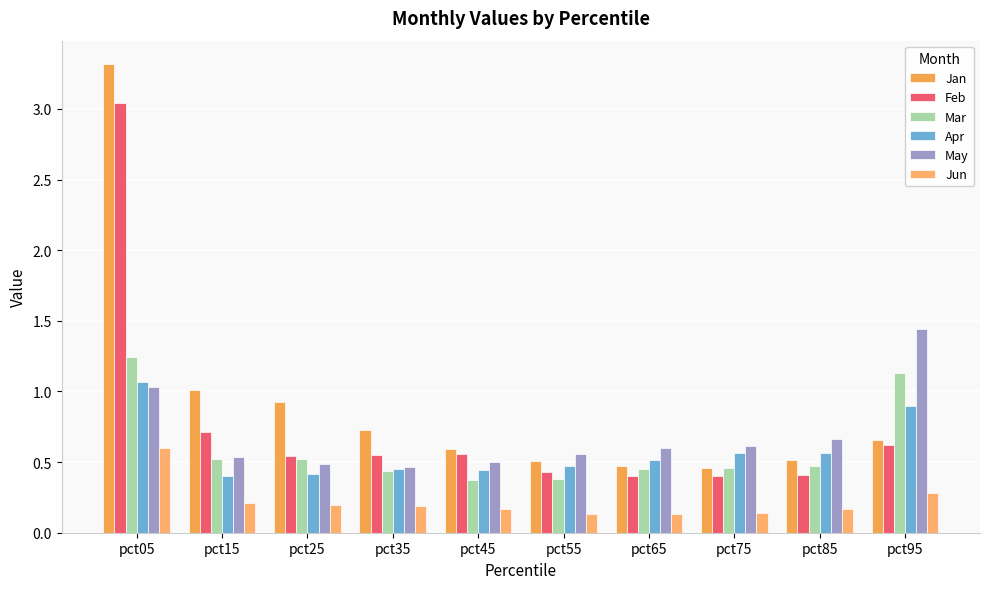

What are all the series names shown in the legend?

Jan, Feb, Mar, Apr, May, Jun